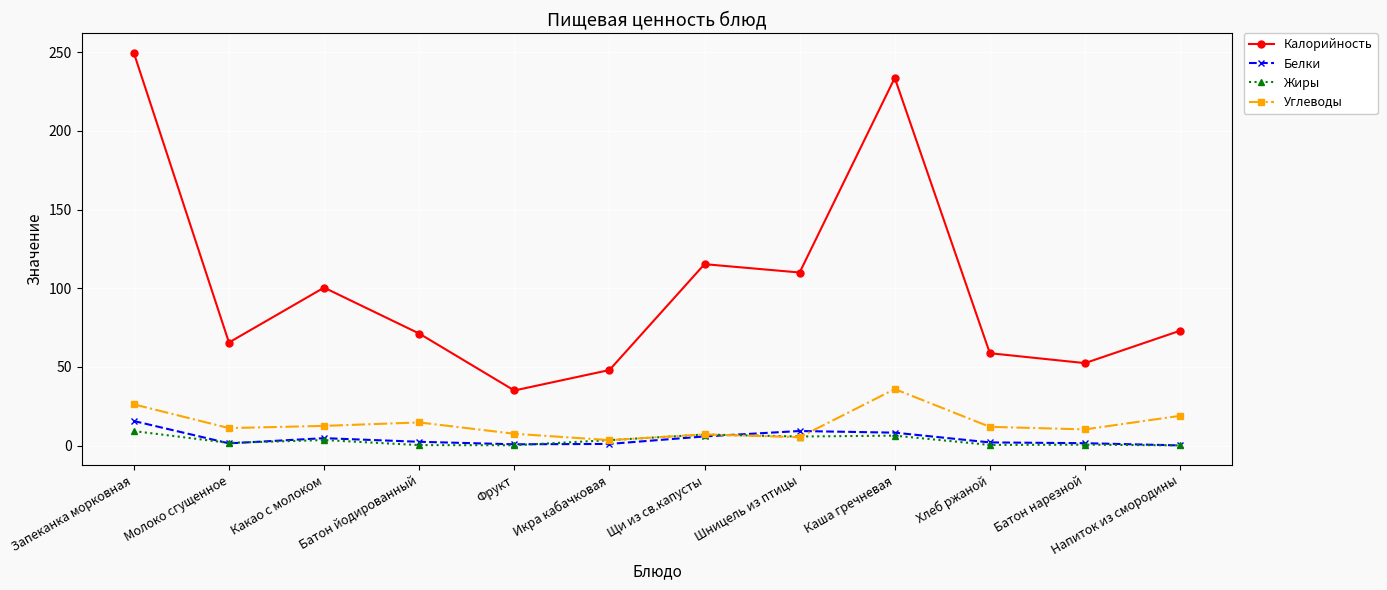

True or false: Калорийность and Жиры cross at least once.

False